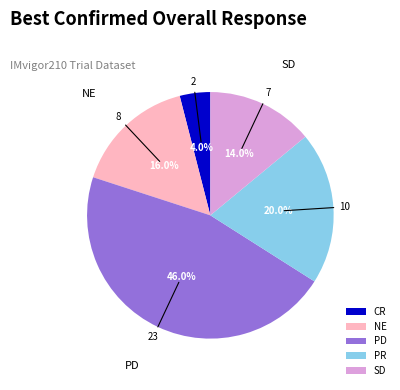

Is NE the majority of the pie?

No